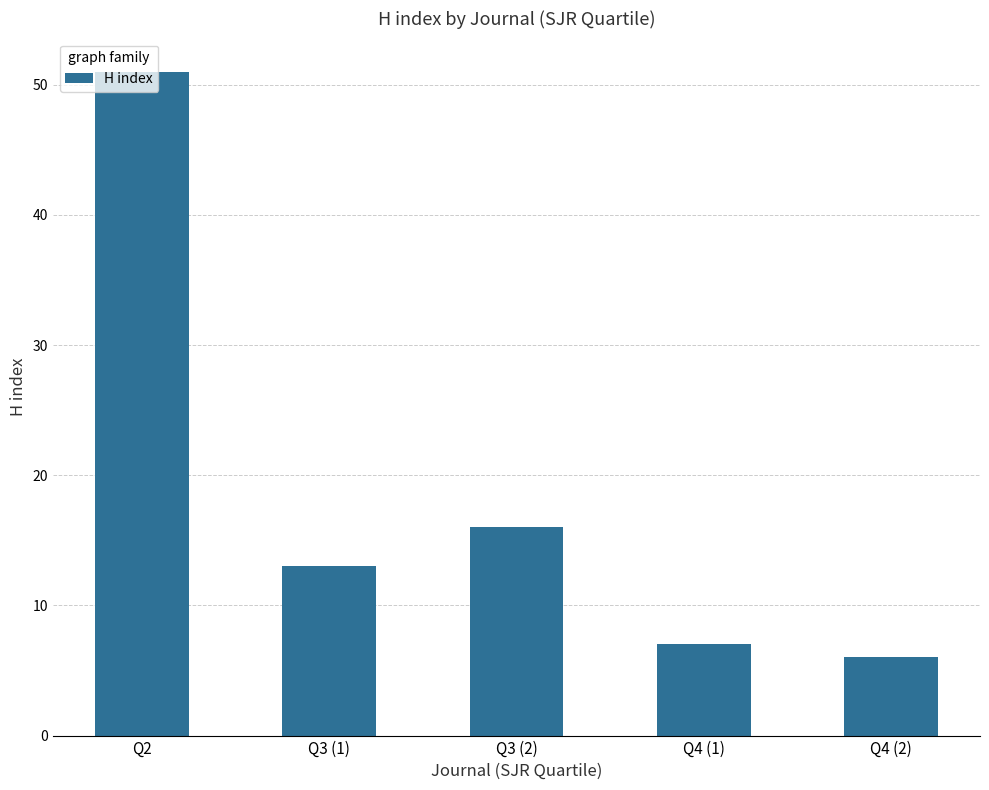

What is the difference between the second highest and second lowest values?

9